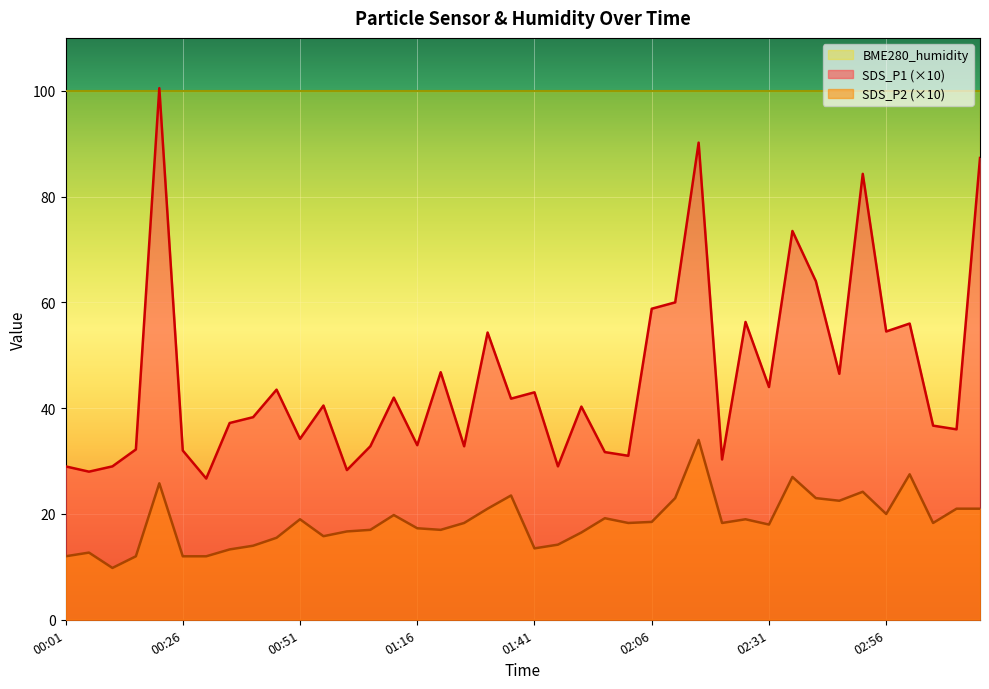

What is the total value across all series at 01:41?

156.5